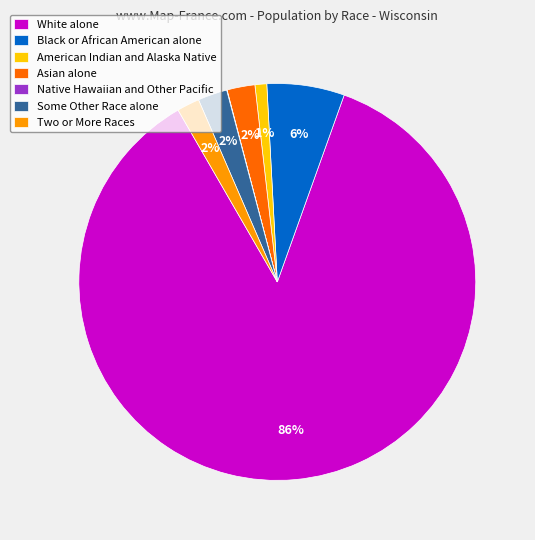

Is it true that Black or African American alone is 1% of the pie?

False